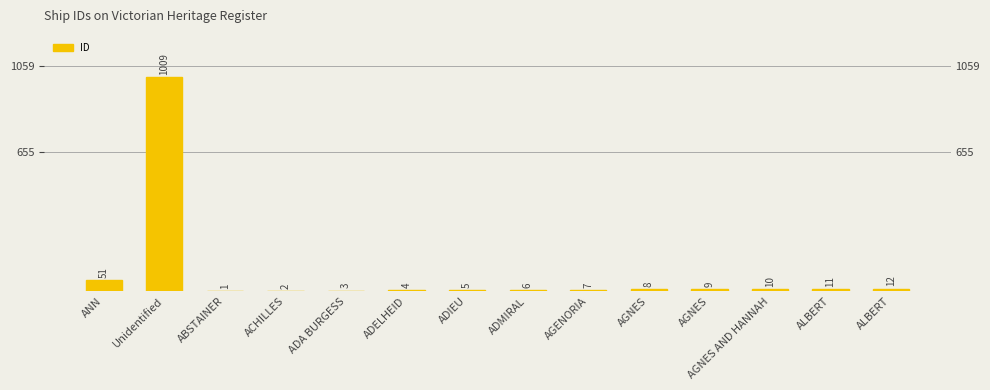

Is it true that the value at ANN is 51?

True